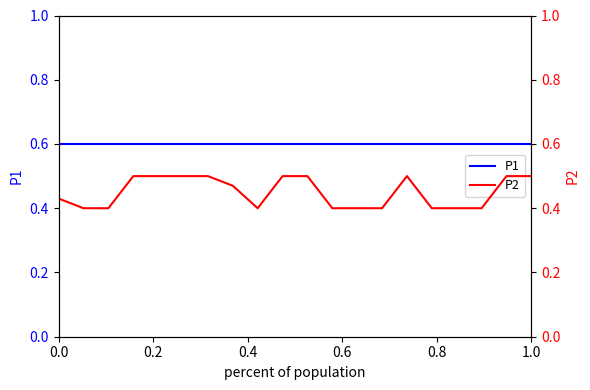

The value of P2 at 13 is 0.6. True or false?

False